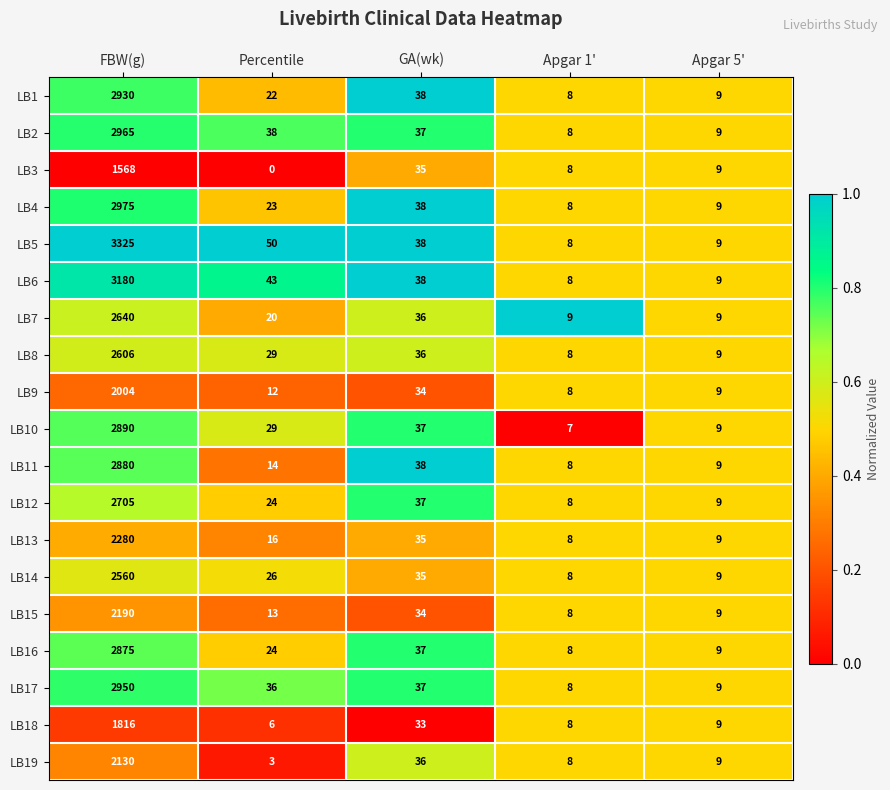

Which series changed the most between FBW(g) and Percentile?

LB5